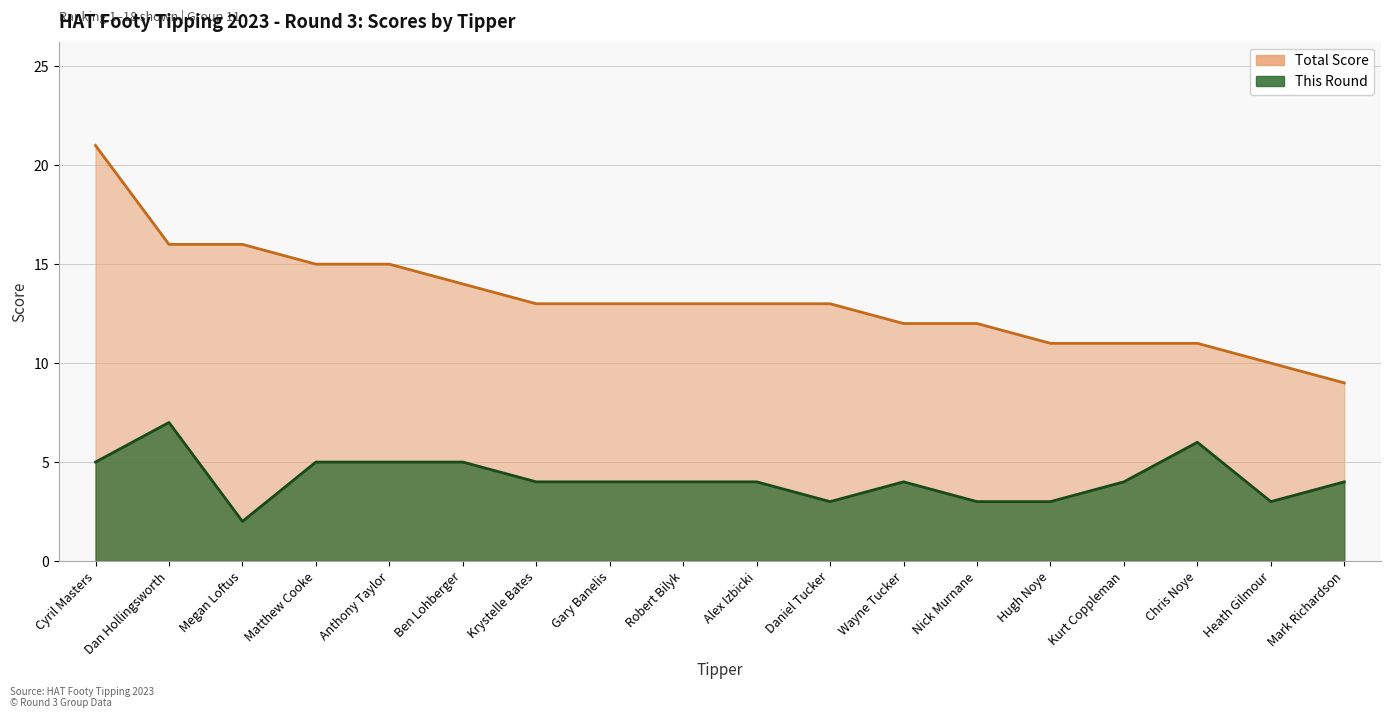

How many lines are shown in the chart?

2